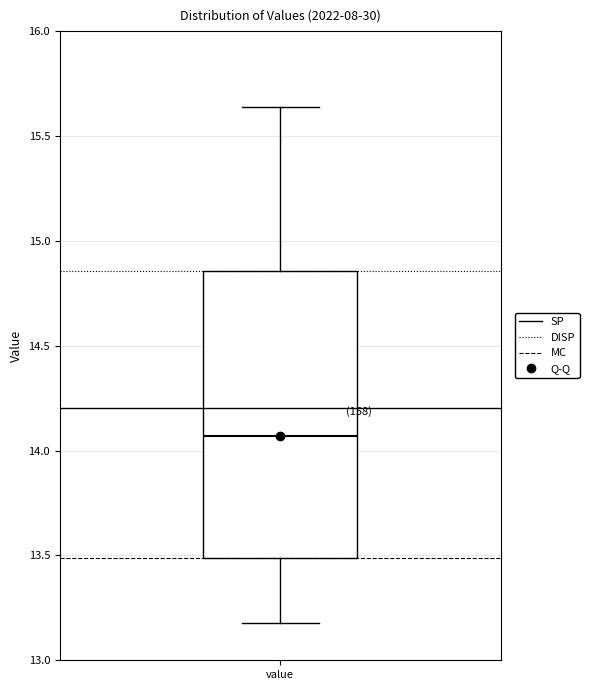

Read this box plot against the y-axis: the position of the median line, the range covered by the box, and the ends of both whiskers. The values are not printed on the chart, so give them approximately, as read against the axis.

median 14.05, box 13.50 to 14.85, whiskers 13.20 to 15.65